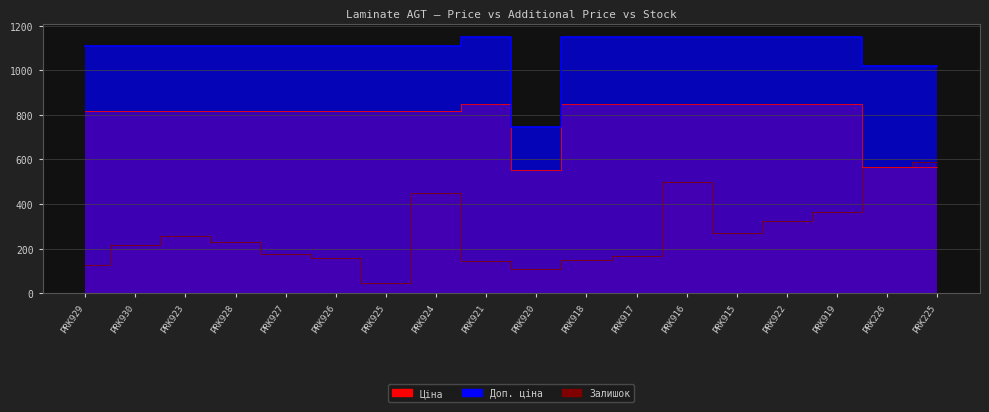

At which category does Доп. ціна reach its first local valley?

PRK920